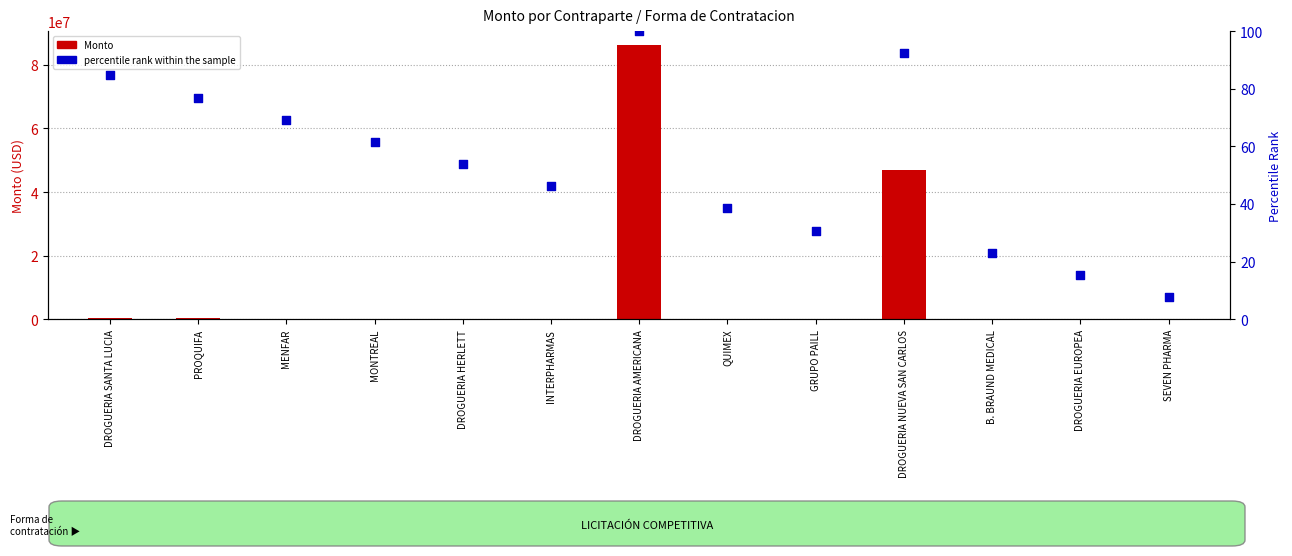

What are all the series names shown in the legend?

Monto, percentile rank within the sample